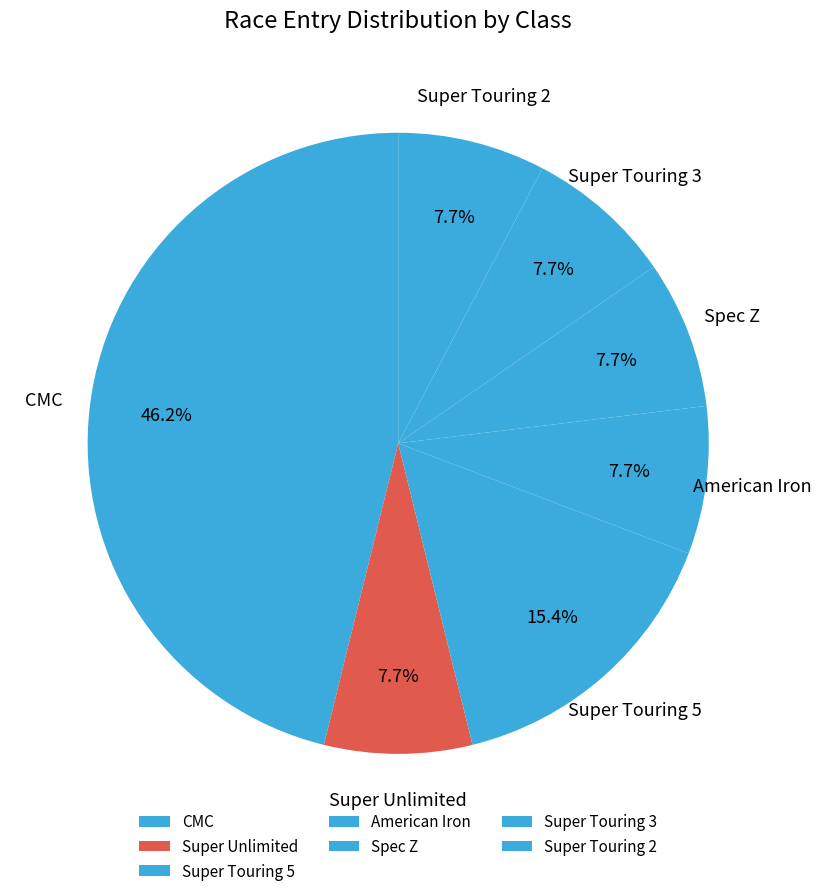

The Super Touring 5 slice represents 30% of the pie. True or false?

False